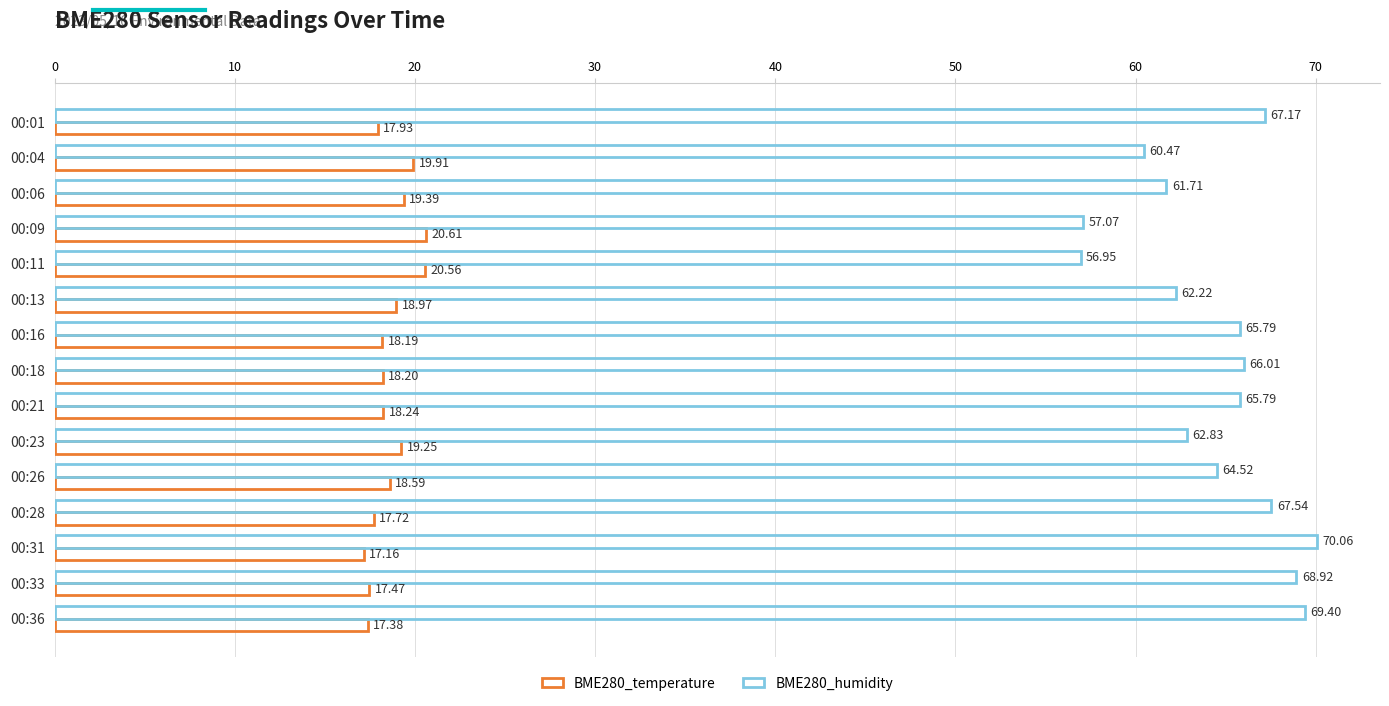

How many values in the BME280_humidity series are below 65?

7